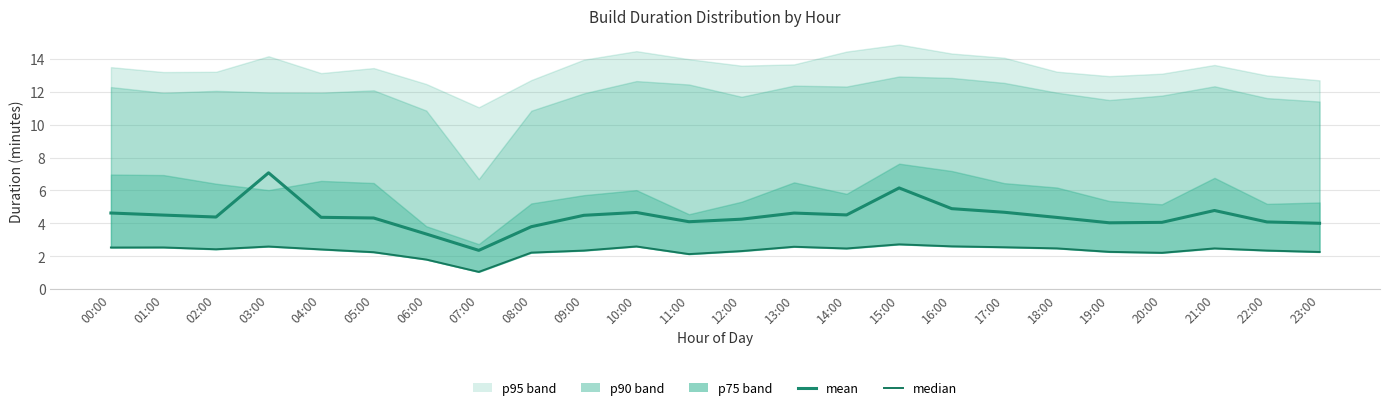

At which category does median reach its first local peak?

01:00